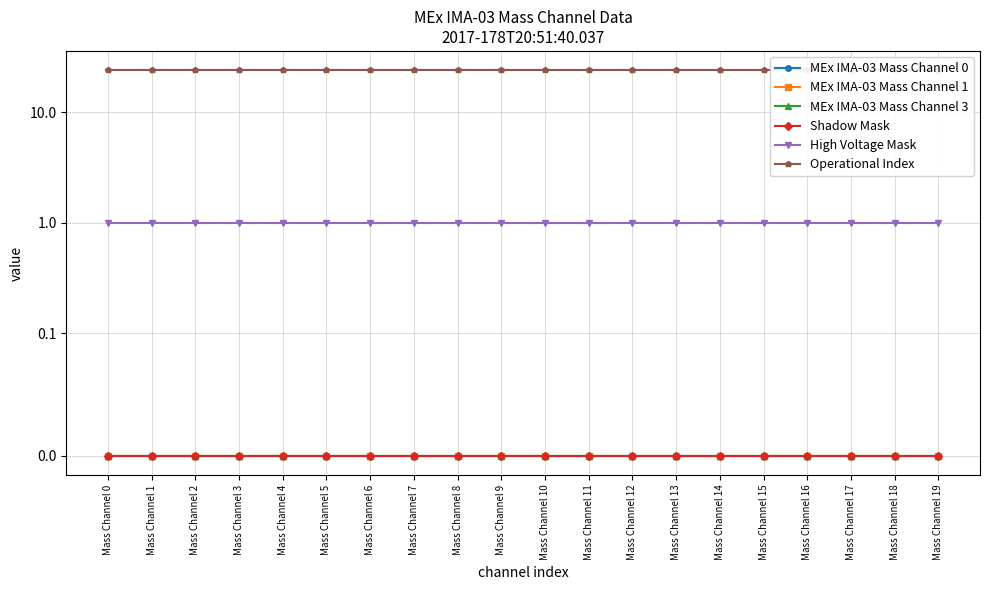

What are all the series names shown in the legend?

MEx IMA-03 Mass Channel 0, MEx IMA-03 Mass Channel 1, MEx IMA-03 Mass Channel 3, Shadow Mask, High Voltage Mask, Operational Index